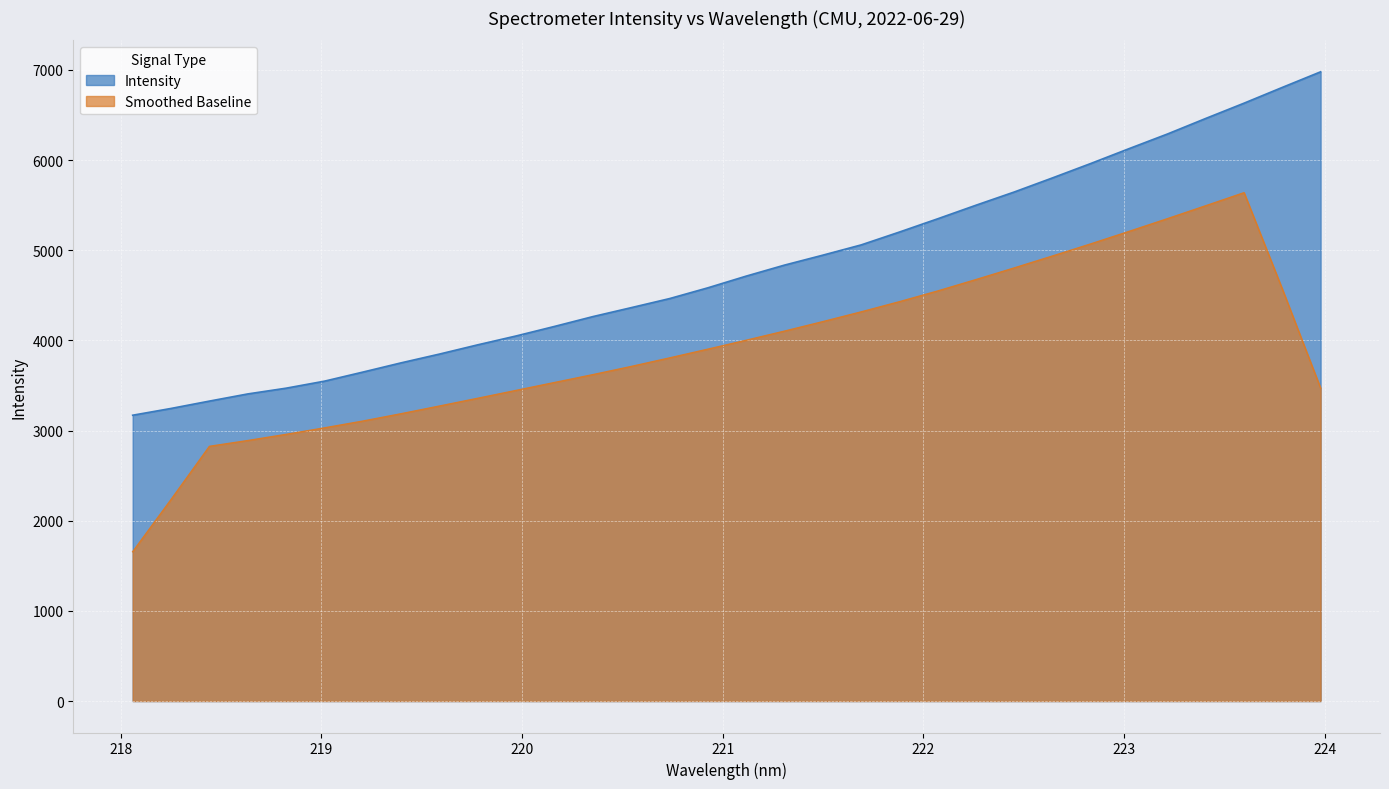

Rank the categories by value from highest to lowest.

223.9802, 223.7895, 223.5987, 223.408, 223.2172, 223.0264, 222.8355, 222.6447, 222.4538, 222.263, 222.0721, 221.8812, 221.6902, 221.4993, 221.3083, 221.1174, 220.9264, 220.7354, 220.5444, 220.3533, 220.1623, 219.9712, 219.7801, 219.589, 219.3979, 219.2067, 219.0156, 218.8244, 218.6332, 218.442, 218.2508, 218.0596